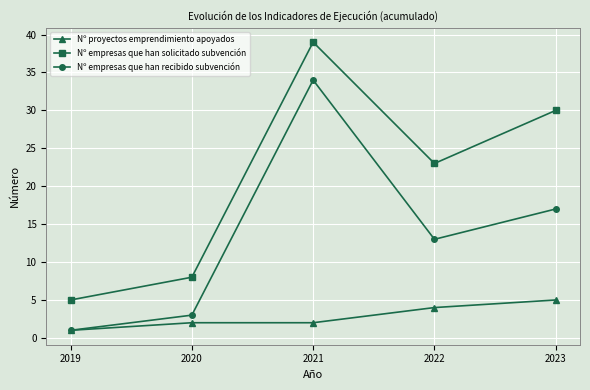

What is the difference between the Nº proyectos emprendimiento apoyados values at 2022 and 2020?

2